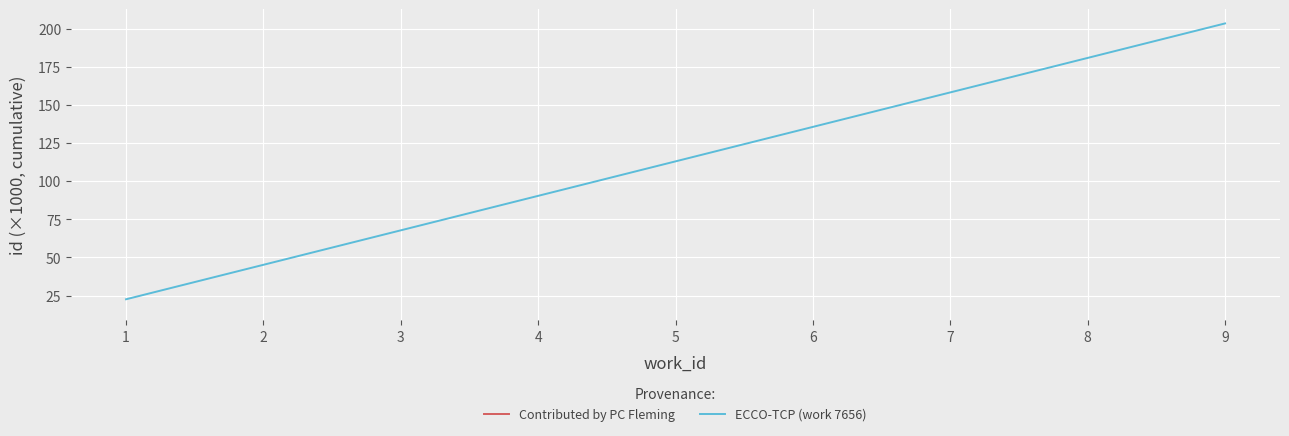

List the labels in order of value, largest first.

9, 8, 7, 6, 5, 4, 3, 2, 1